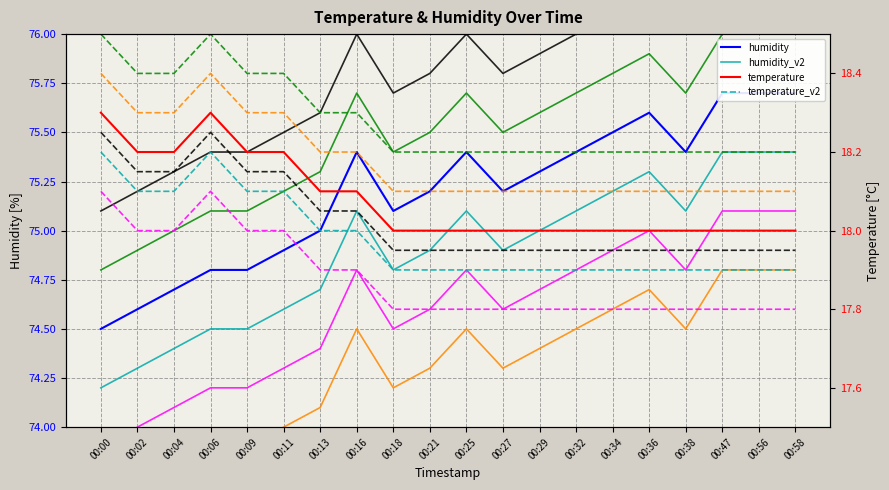

Which has a higher value, 00:27 or 00:36?

00:27